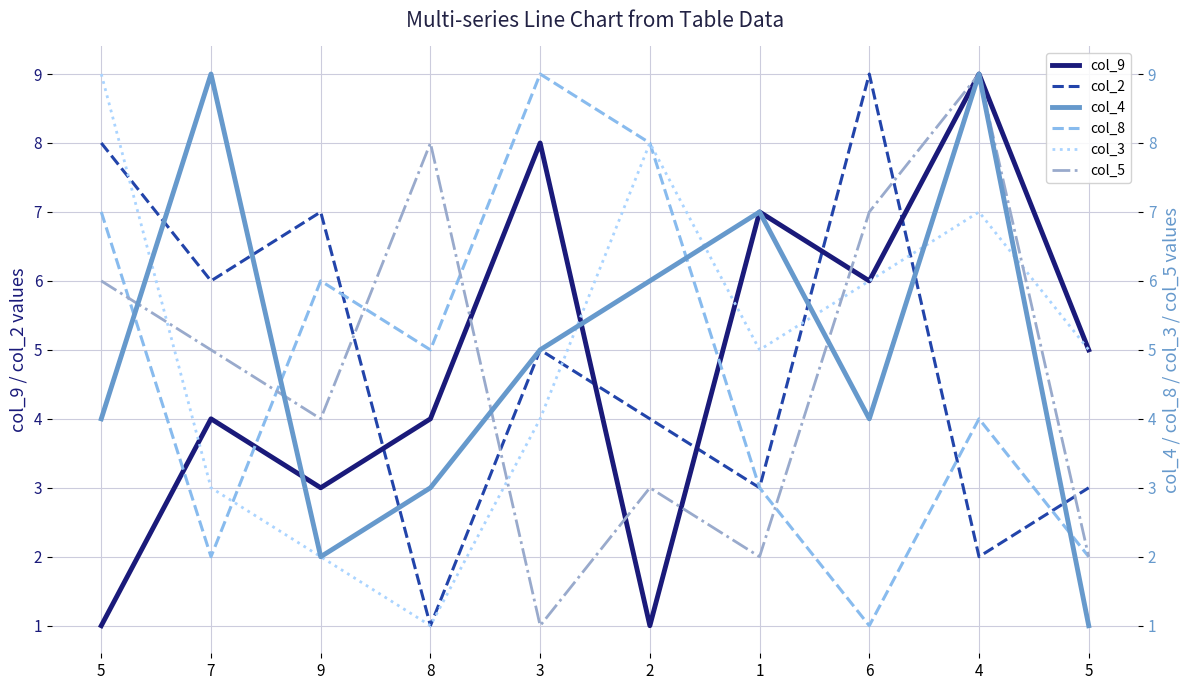

What is the difference between the second highest and second lowest values in the col_9 series?

7